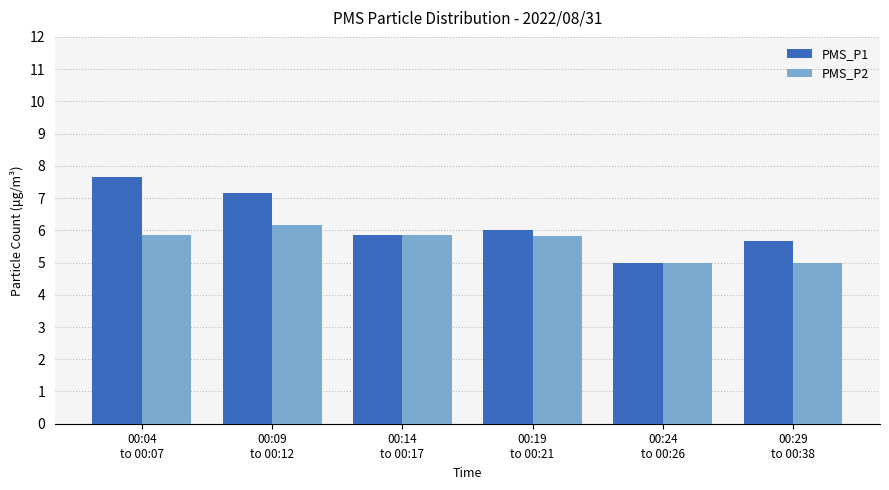

What is the difference between the highest and lowest values at 00:04
to 00:07?

1.8